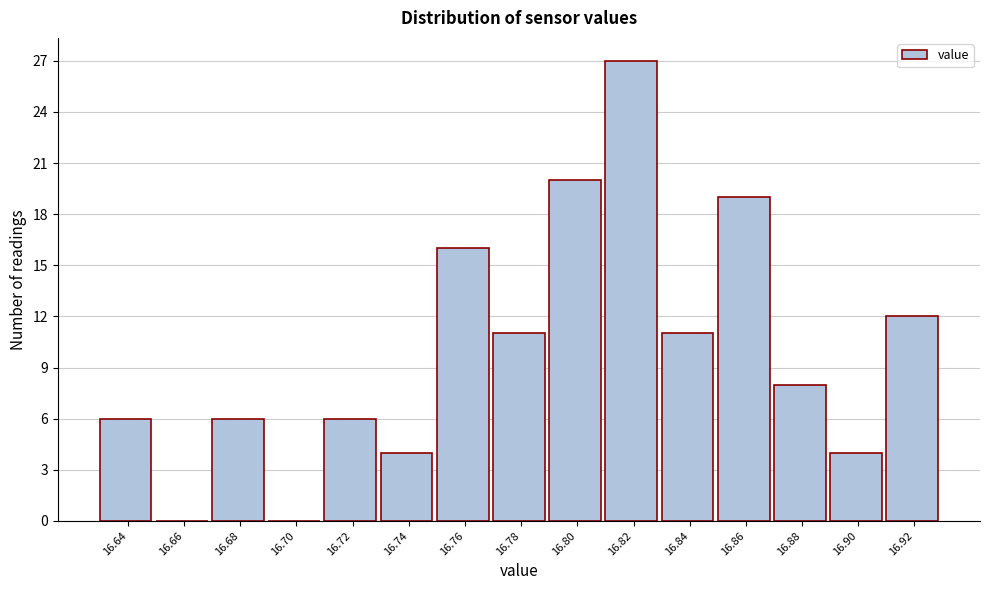

Reading left to right, transcribe this chart: for each bar, give the range it covers on the x-axis and its height. The values are not printed on the chart, so give them approximately, as read against the axis.

16.63 to 16.65: 6
16.65 to 16.67: 0
16.67 to 16.69: 6
16.69 to 16.71: 0
16.71 to 16.73: 6
16.73 to 16.75: 4
16.75 to 16.77: 16
16.77 to 16.79: 11
16.79 to 16.81: 20
16.81 to 16.83: 27
16.83 to 16.85: 11
16.85 to 16.87: 19
16.87 to 16.89: 8
16.89 to 16.91: 4
16.91 to 16.93: 12